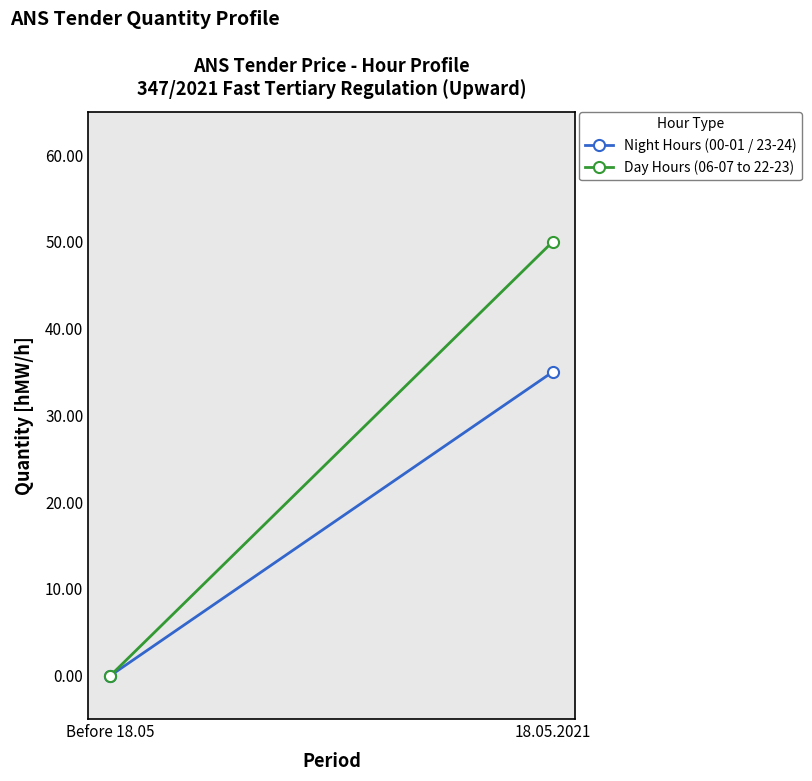

Which category has the lowest value in the Night Hours (00-01 / 23-24) series?

Before 18.05